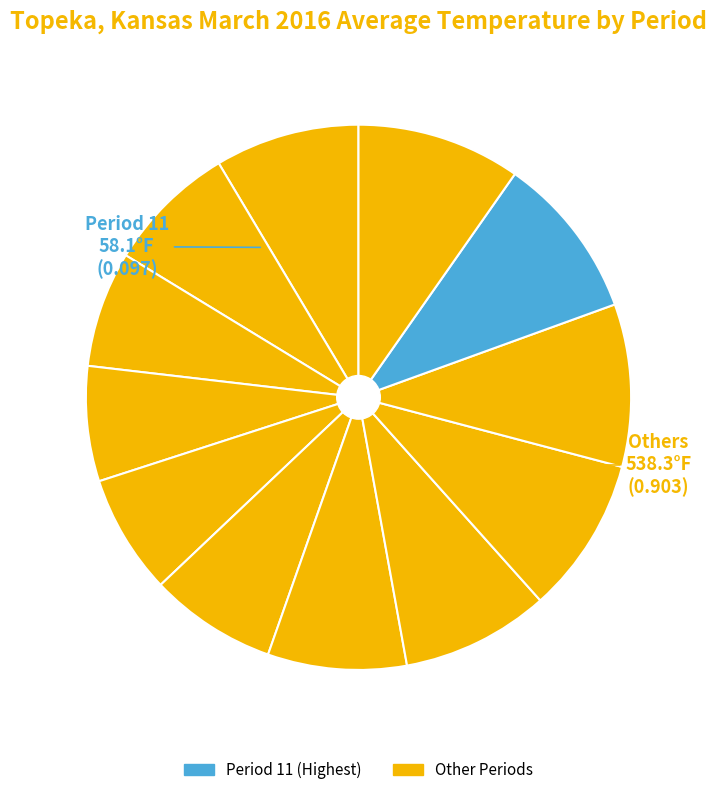

How many slices are in this pie chart?

12